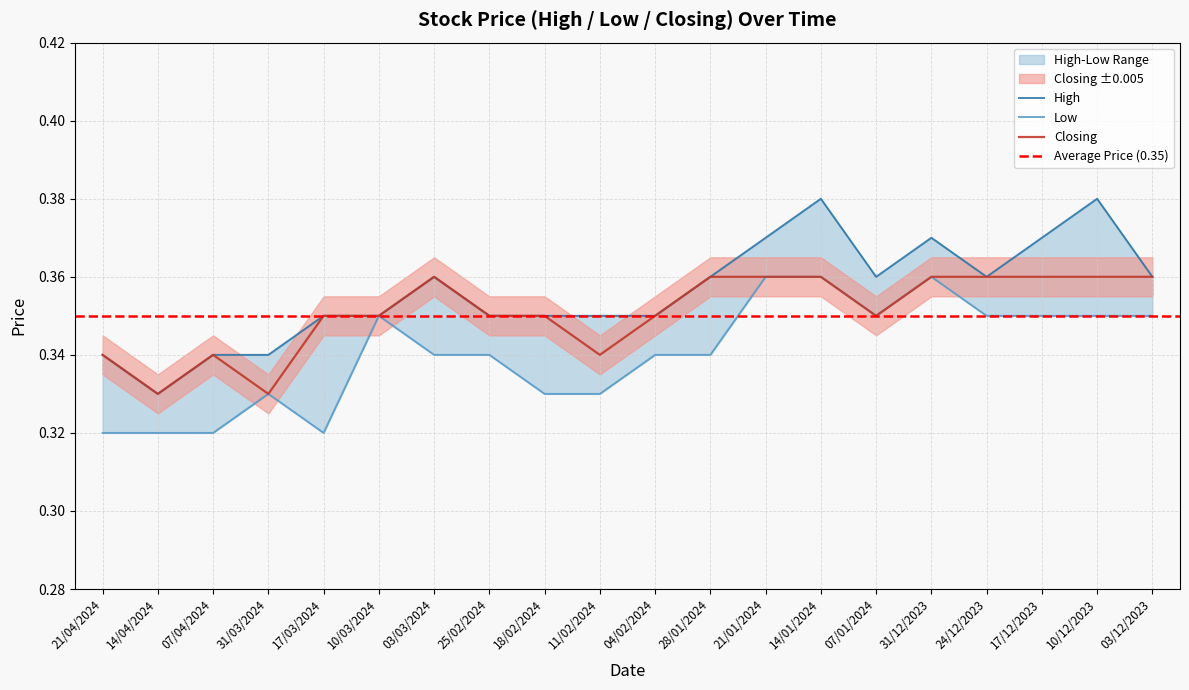

True or false: Closing and Low cross at least once.

False